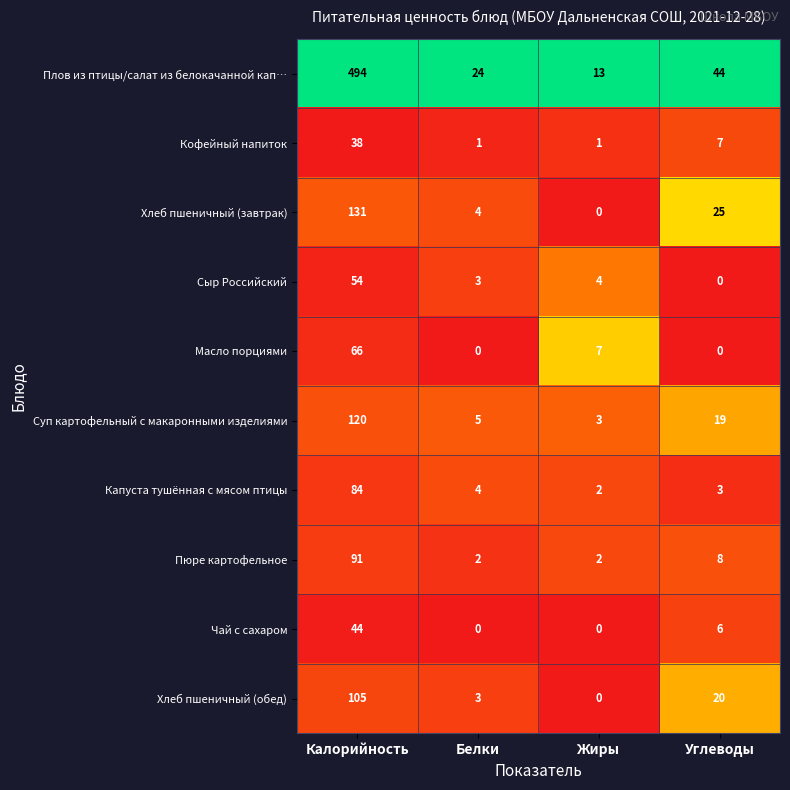

Count the number of categories in the chart.

4